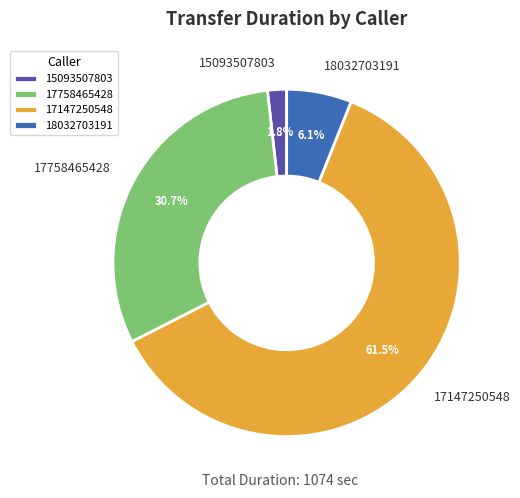

How many slices are in this pie chart?

4